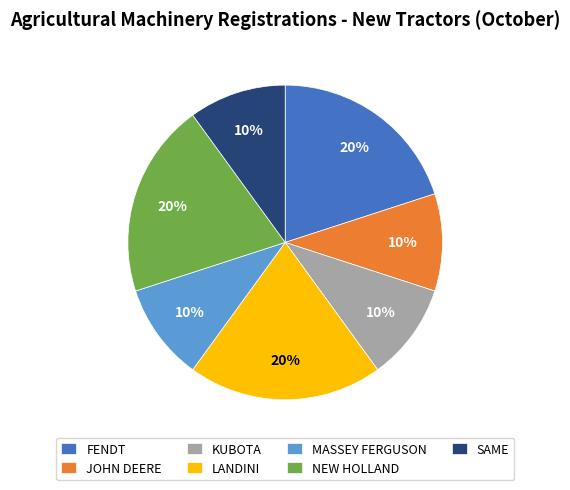

Does any single category account for the majority?

No